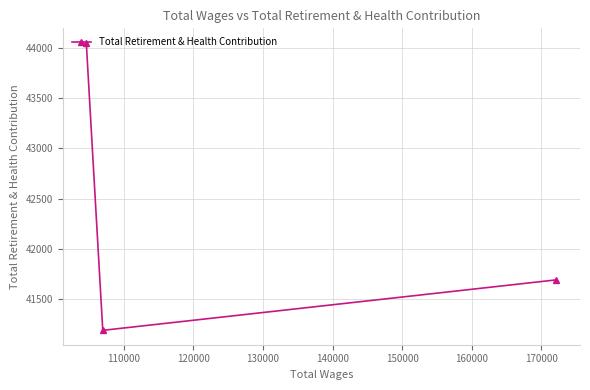

Reading right to left, what are all the values shown in this chart?

41693	41191	44051